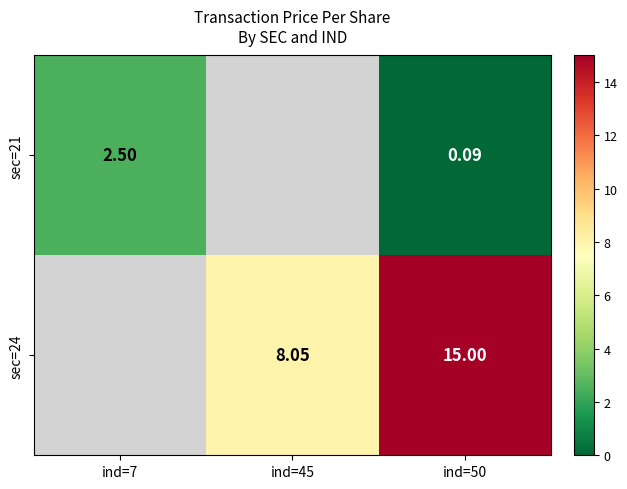

Count the number of categories in the chart.

3